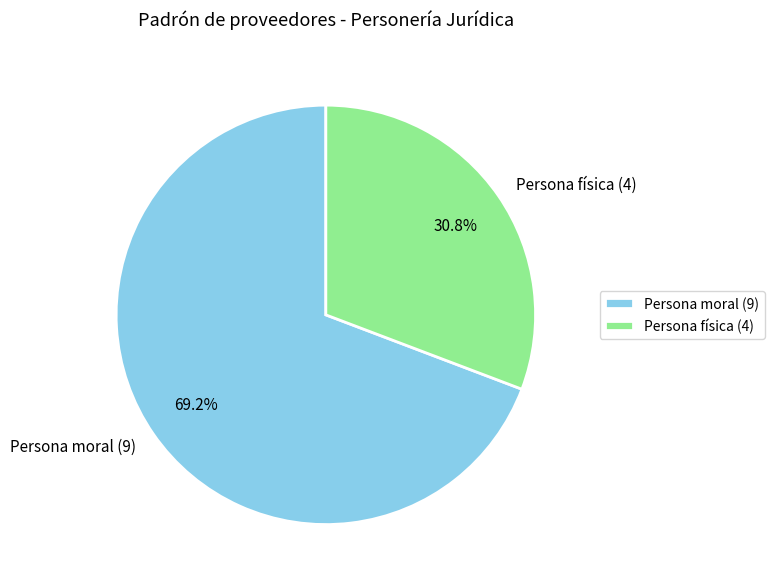

What is the smallest slice in the pie chart?

Persona física